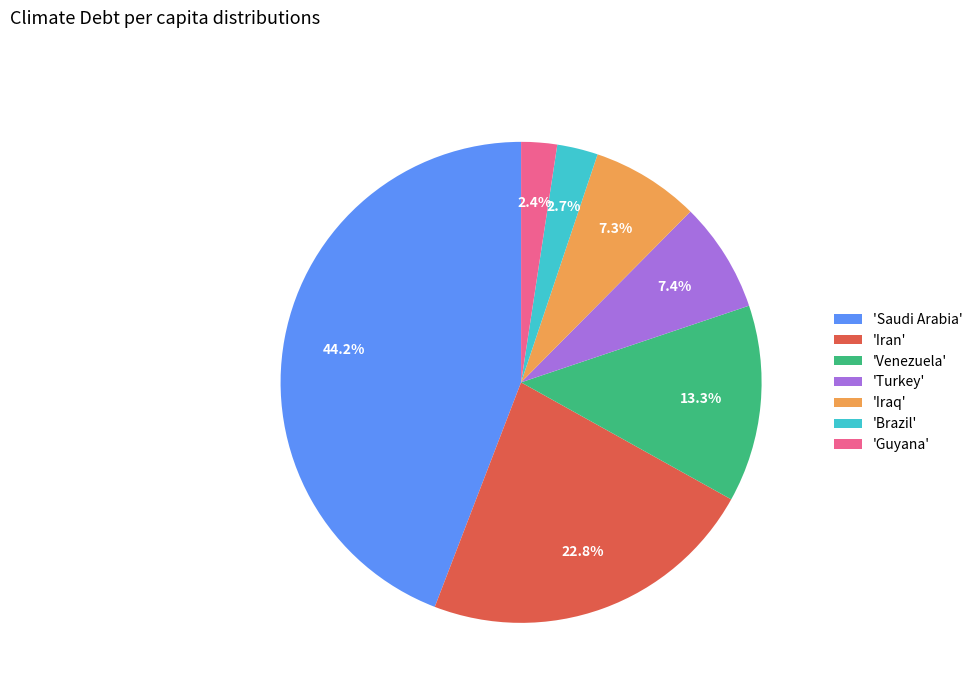

Which category has the biggest portion of the pie?

'Saudi Arabia'